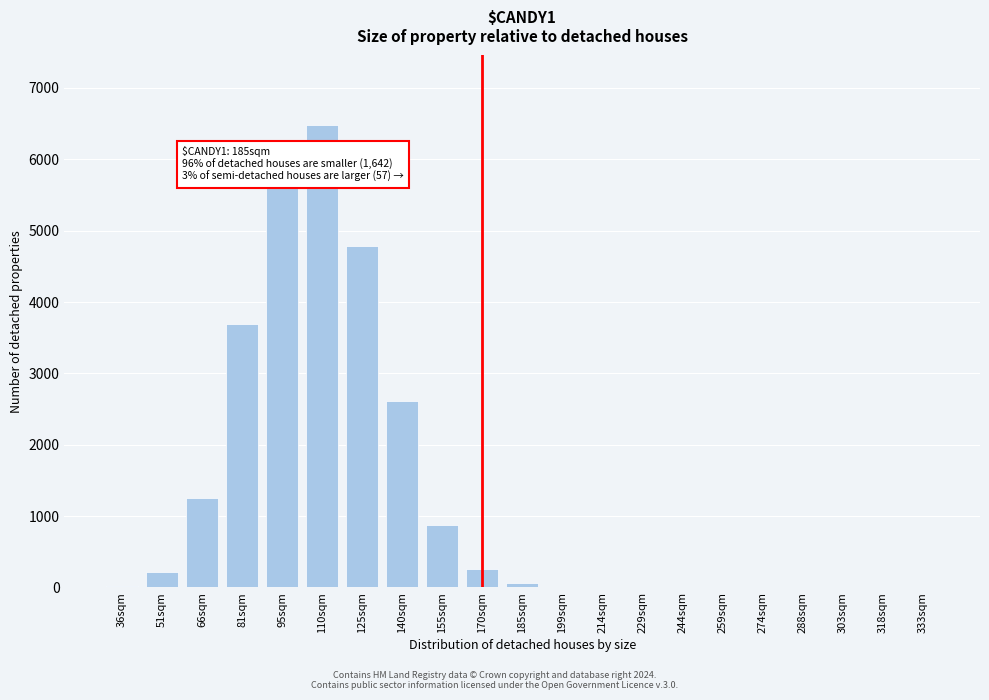

What is the sum of all values?

25844